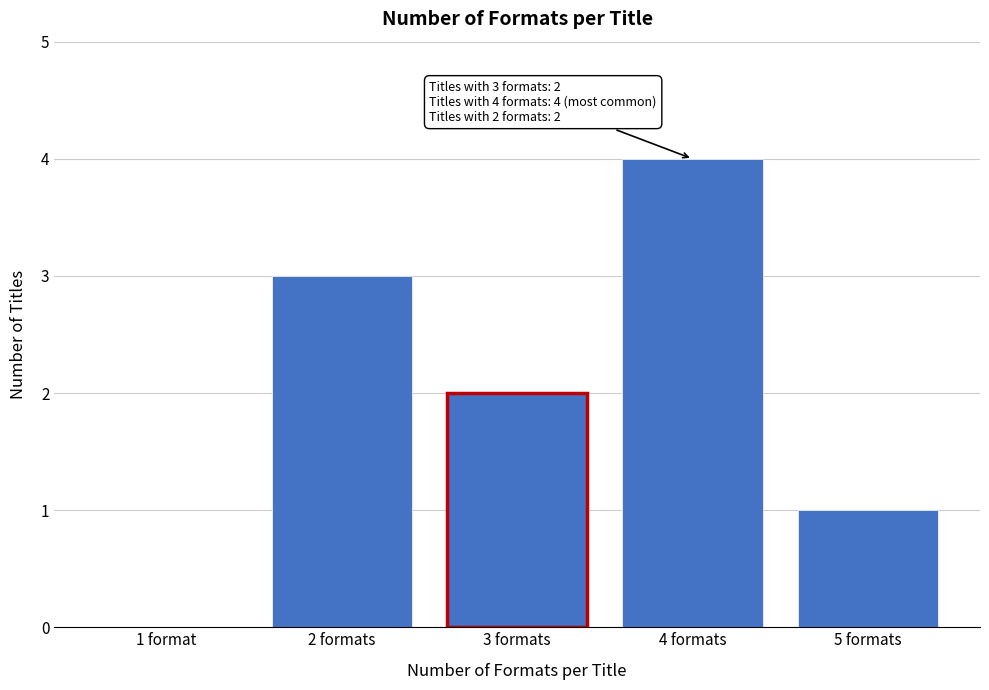

Reading left to right, transcribe all the data shown in this chart.

1 format=0	2 formats=3	3 formats=2	4 formats=4	5 formats=1